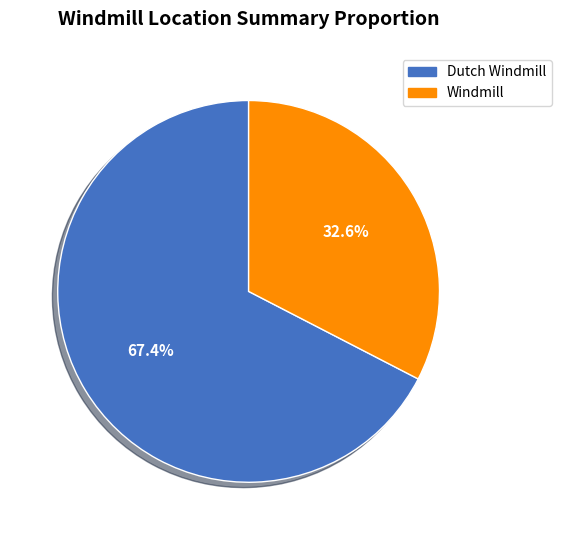

Is there a majority slice in this chart?

Yes